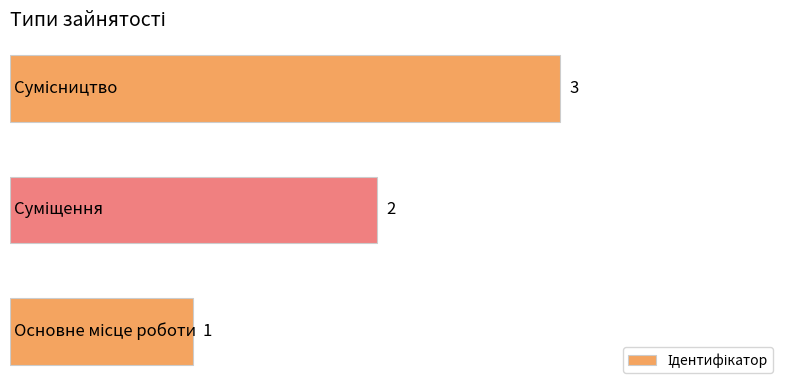

How many values are between 1 and 3?

3